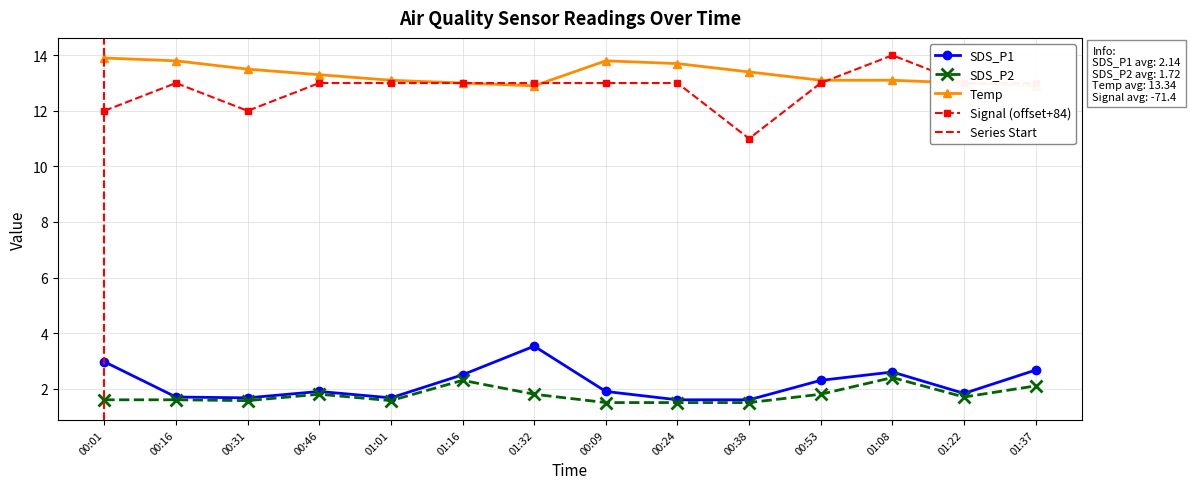

The value of SDS_P2 at 00:53 is 2.8. True or false?

False